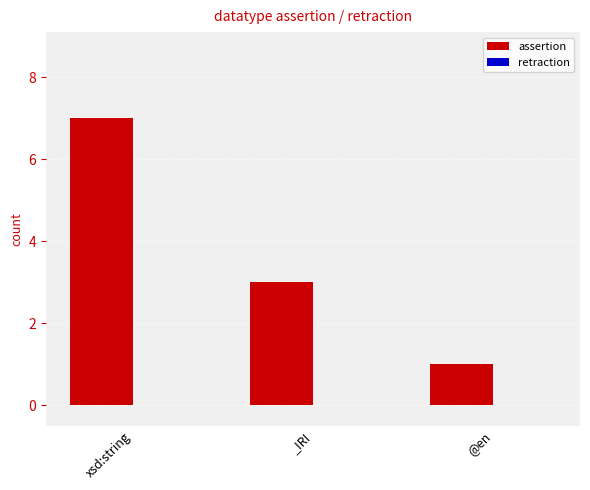

Between @en and _IRI, which is larger?

_IRI